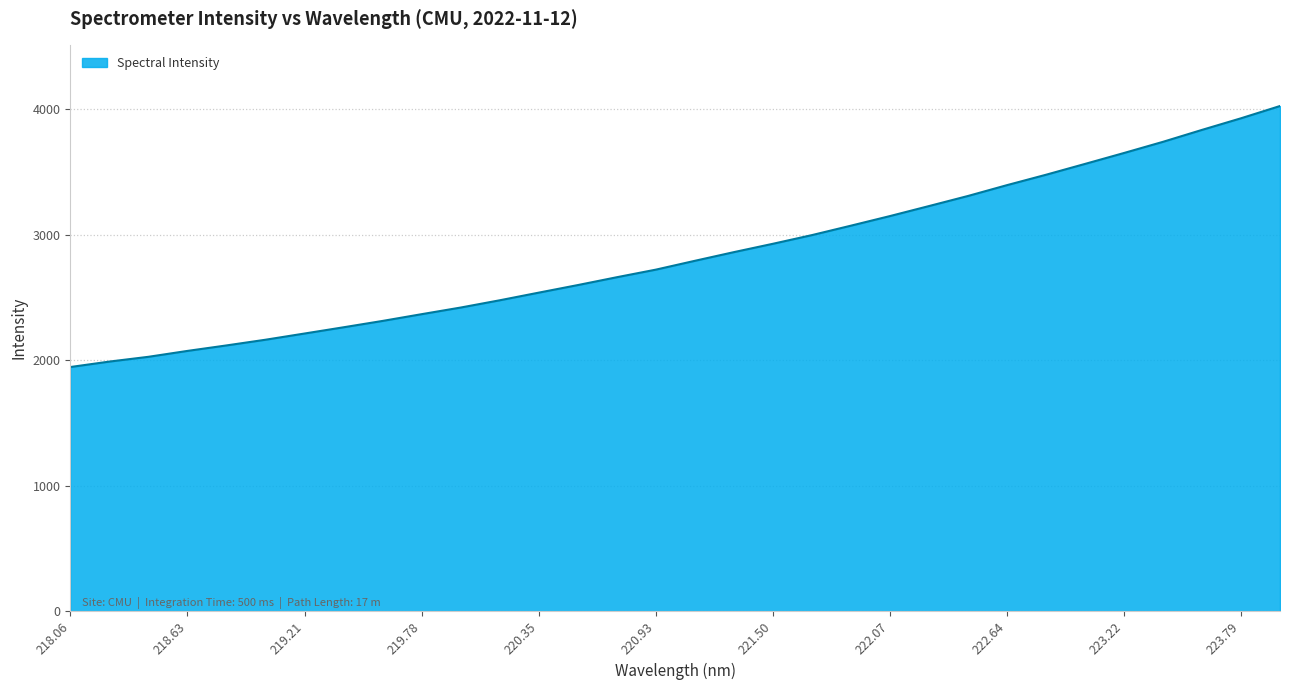

What is the difference between the maximum and minimum values?

2079.8